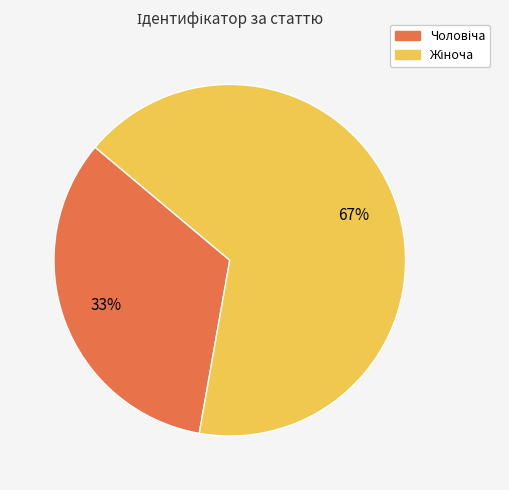

To the nearest percent, what is the average slice percentage?

50%